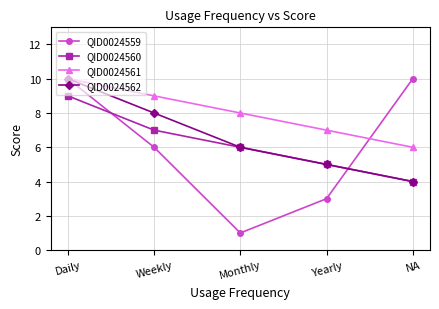

True or false: QID0024560 has more than 0 points higher than both neighbors.

False